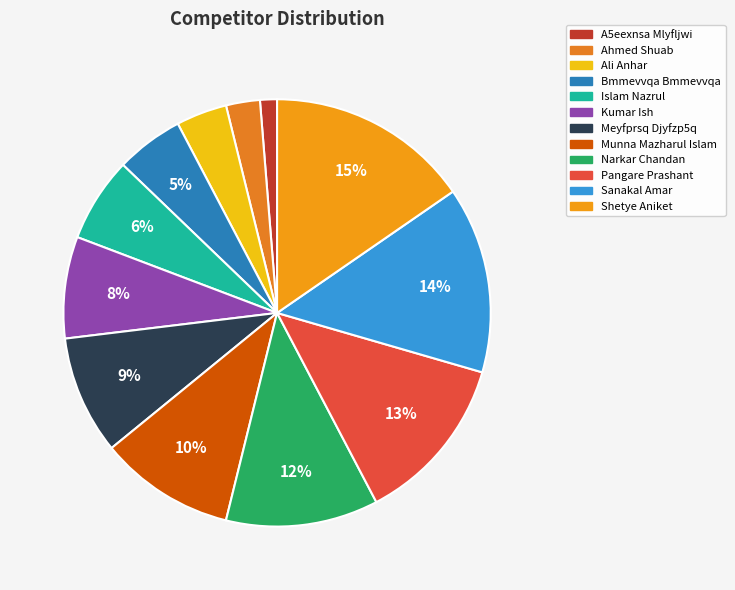

Count the number of slices in the pie.

12